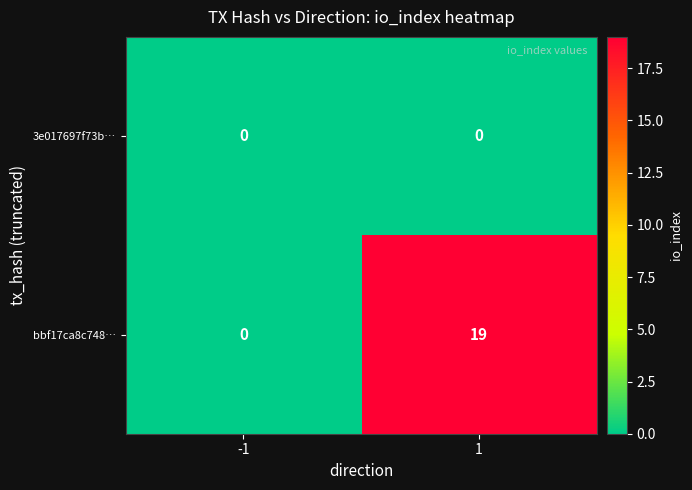

List the series in order of their peak value, highest first.

bbf17ca8c748…, 3e017697f73b…